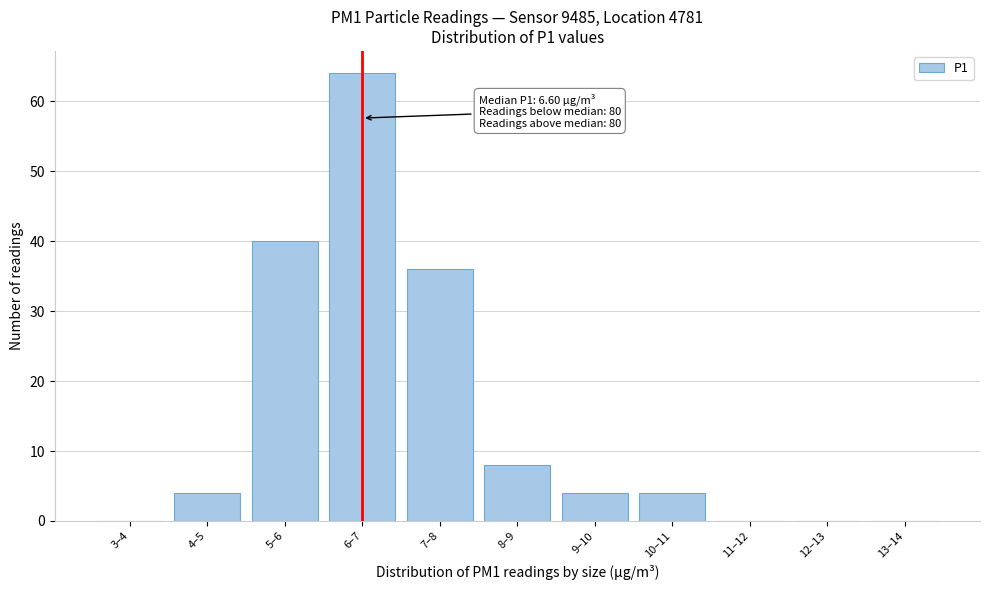

Reading left to right, transcribe all the data shown in this chart.

3–4=0	4–5=4	5–6=40	6–7=64	7–8=36	8–9=8	9–10=4	10–11=4	11–12=0	12–13=0	13–14=0